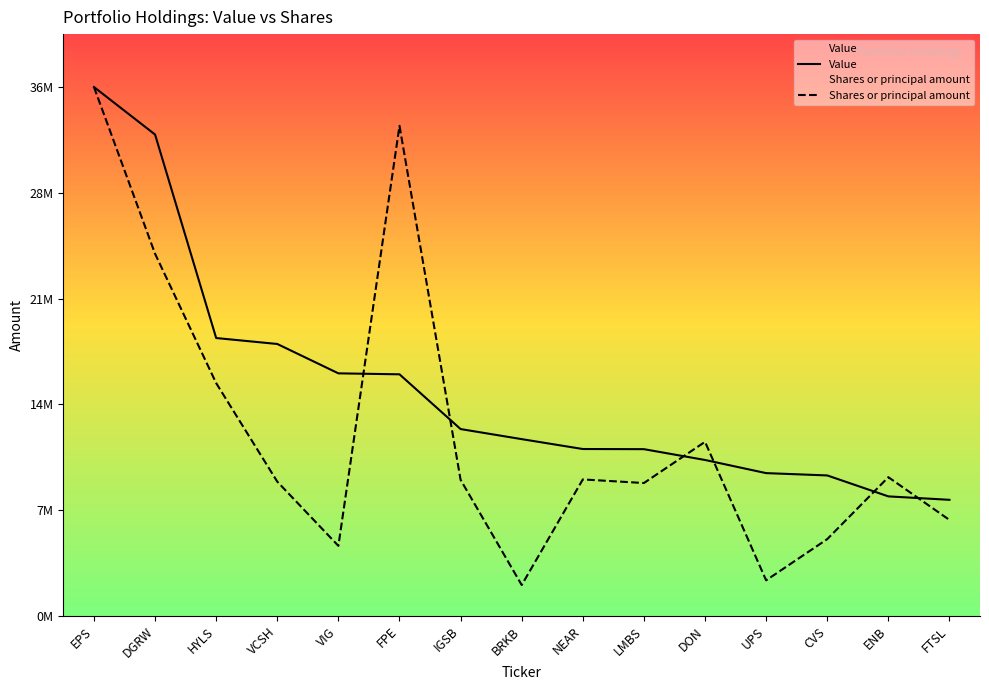

Which series has the widest spread of values?

Shares or principal amount